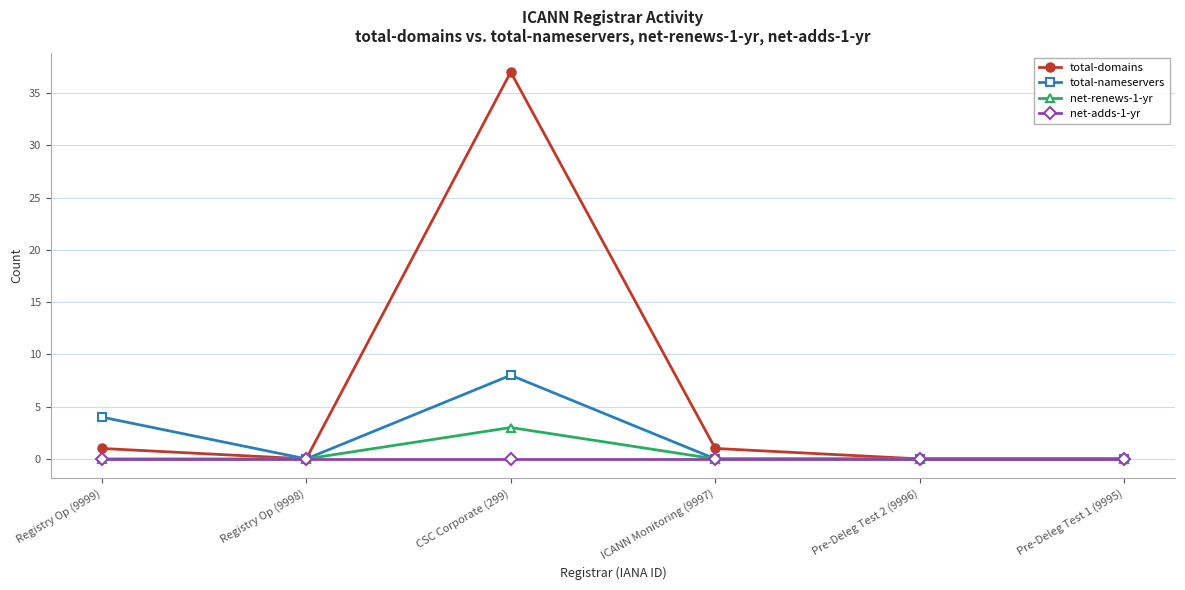

Is the value of total-nameservers at Registry Op (9999) greater than the value of total-domains at Pre-Deleg Test 2 (9996)?

Yes